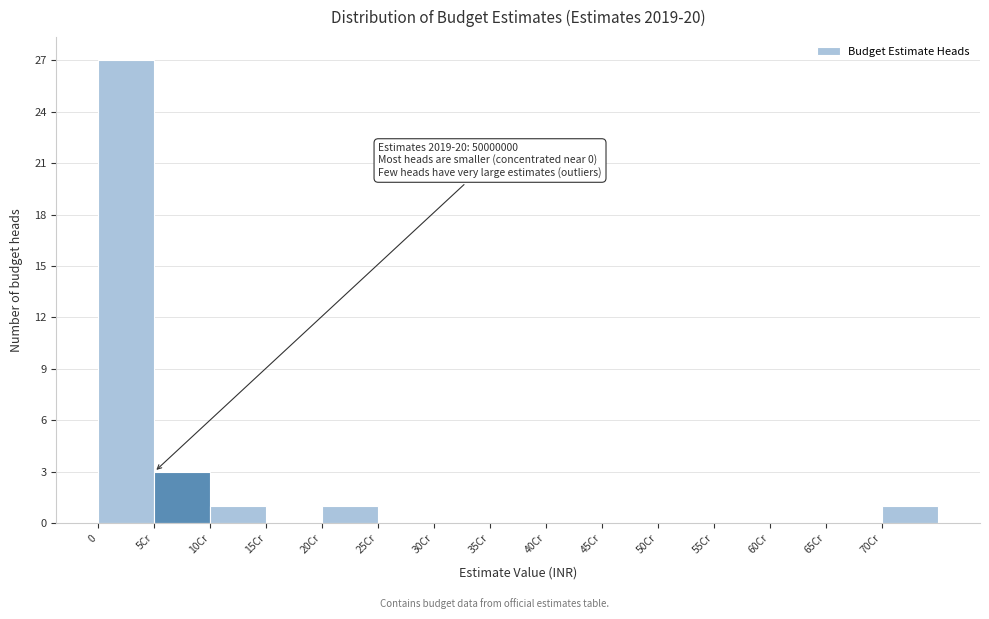

Reading right to left, transcribe all the data shown in this chart.

70Cr=1	65Cr=0	60Cr=0	55Cr=0	50Cr=0	45Cr=0	40Cr=0	35Cr=0	30Cr=0	25Cr=0	20Cr=1	15Cr=0	10Cr=1	5Cr=3	0=27